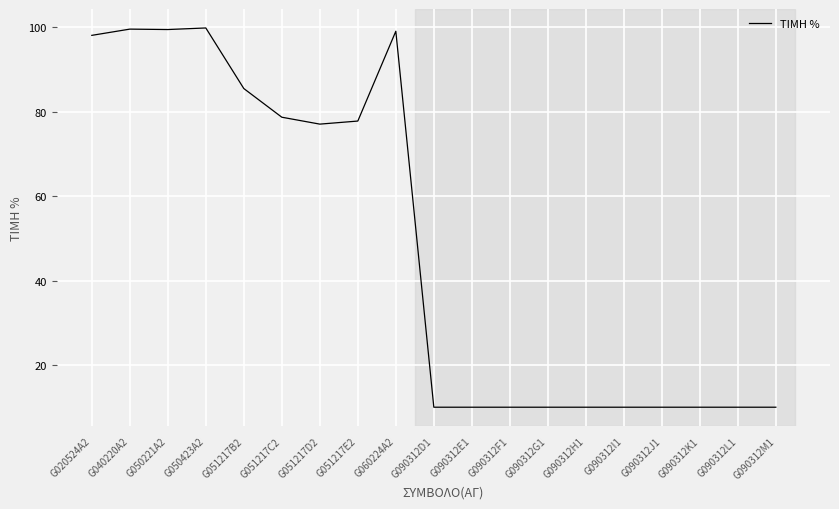

What is the difference between the maximum and minimum values?

89.8